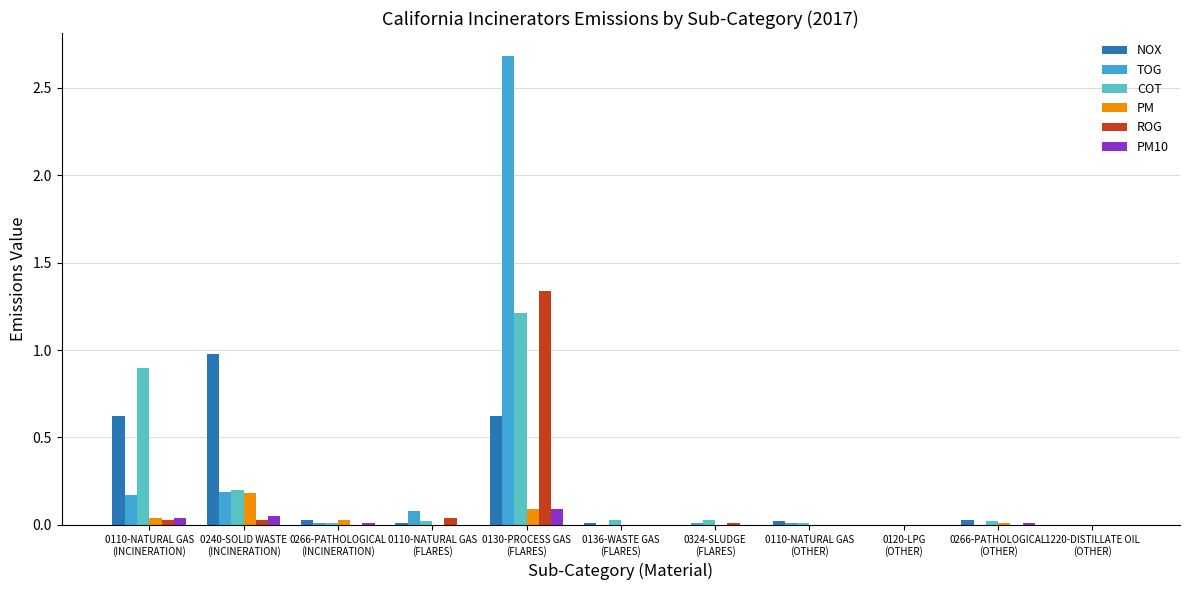

What is the sum of all COT values?

2.4